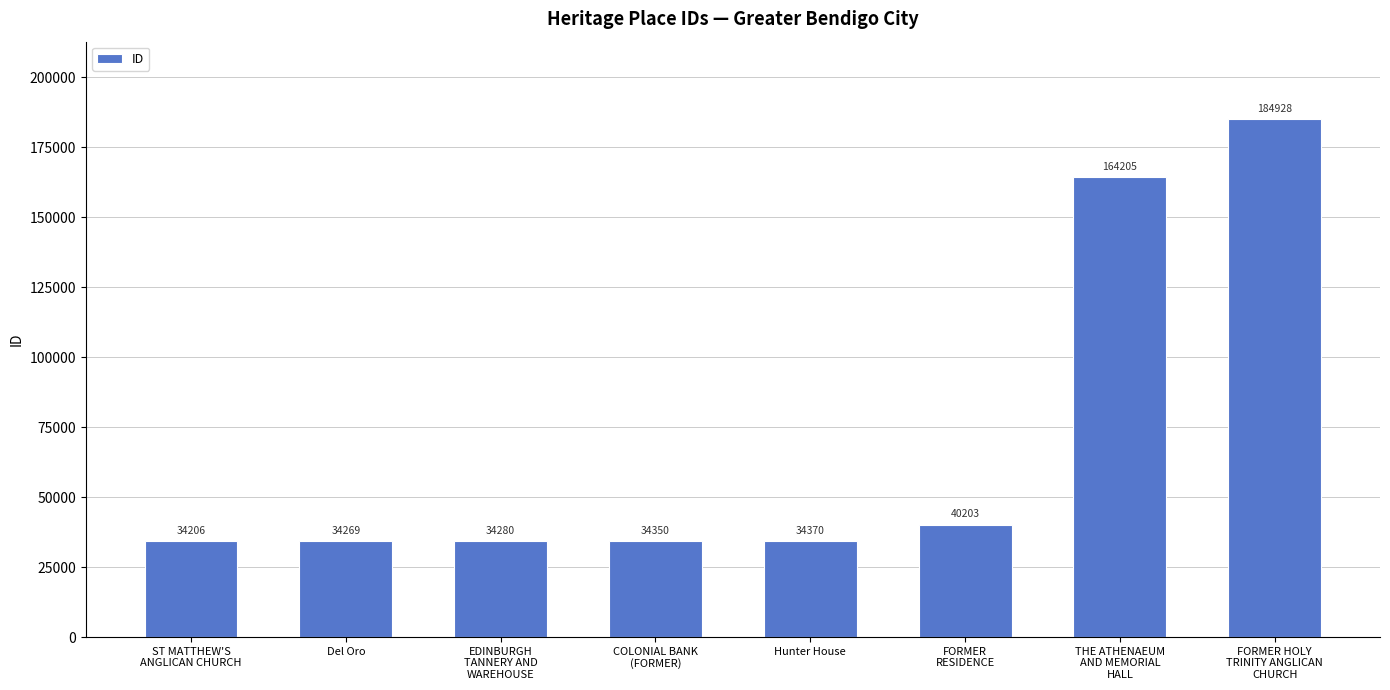

What is the approximate value at FORMER HOLY
TRINITY ANGLICAN
CHURCH?

184928